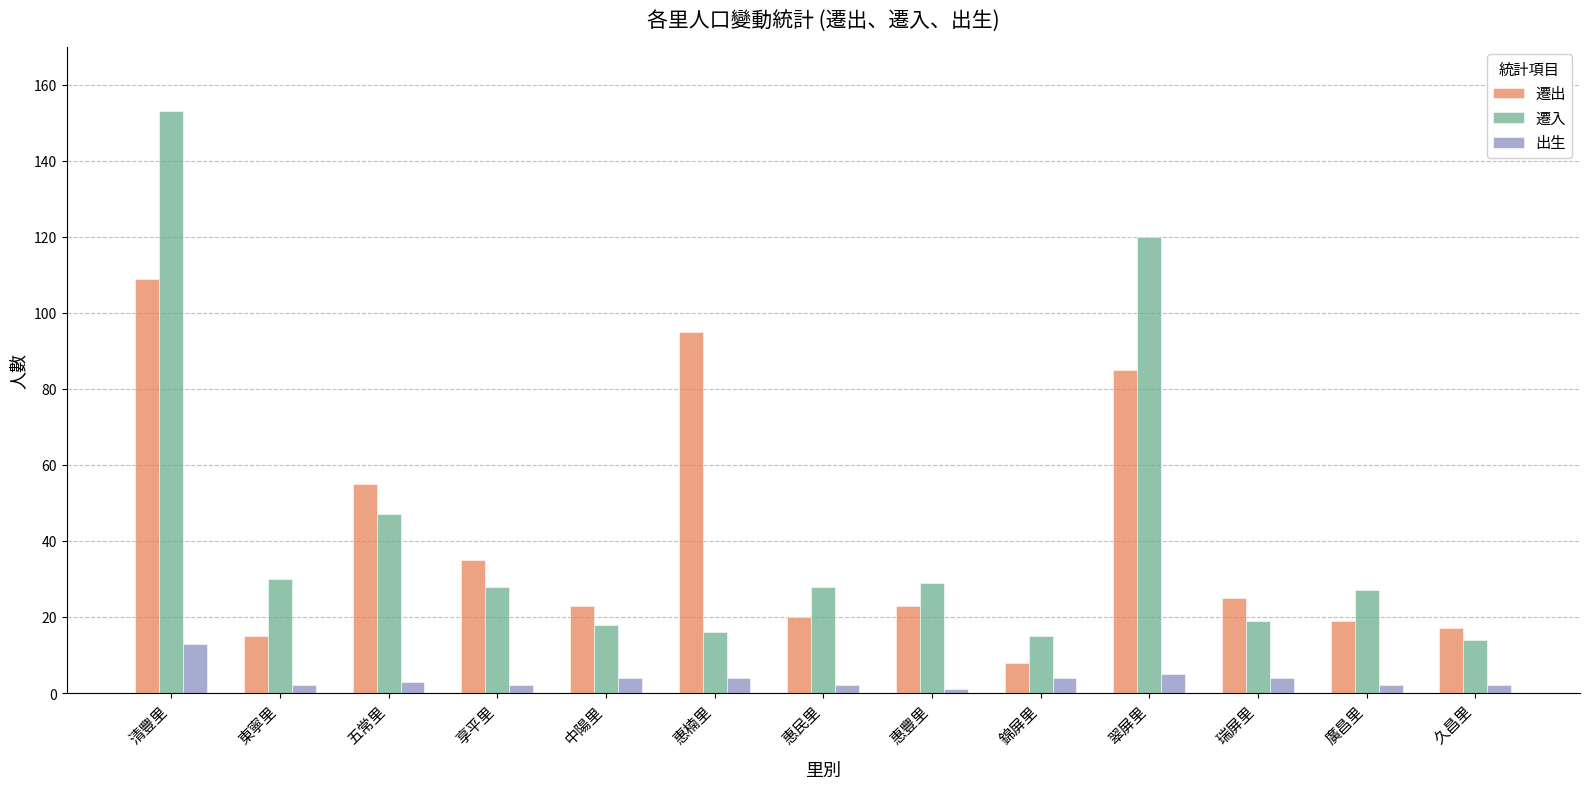

Is it true that 遷出 equals 144 at 翠屏里?

False